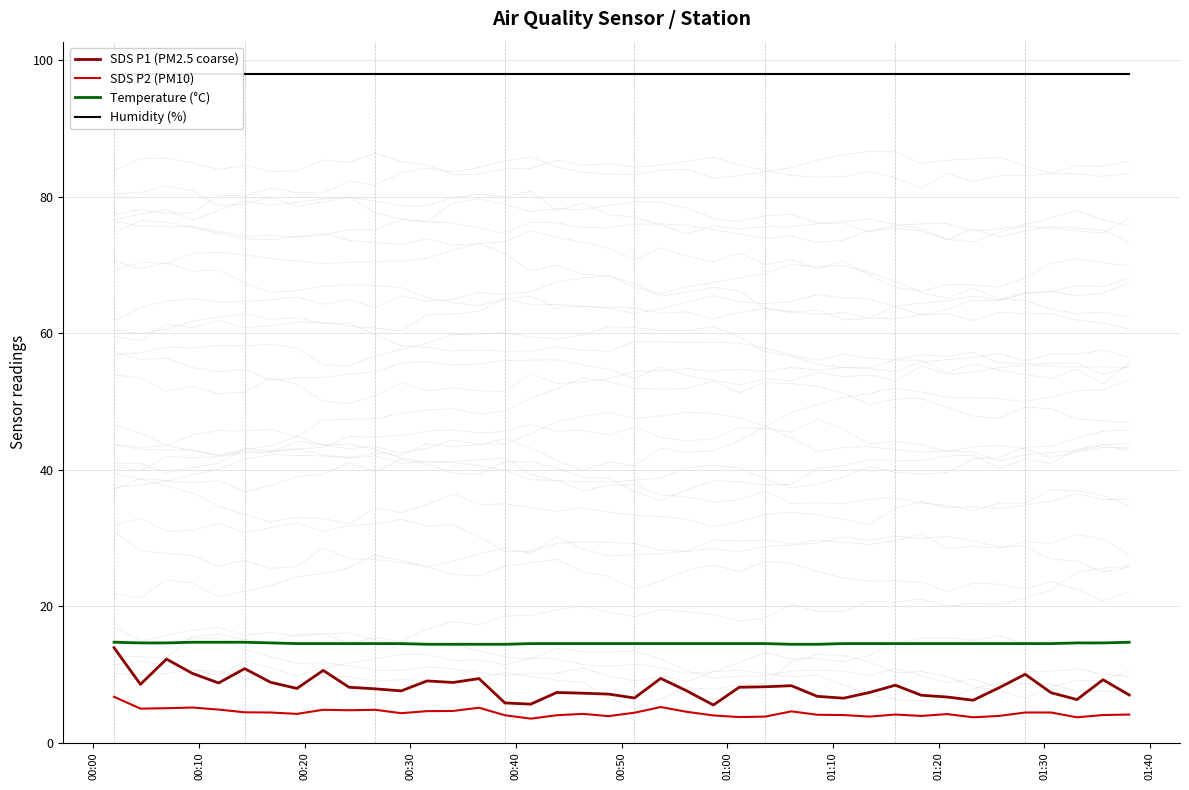

Reading left to right, transcribe all the data shown in this chart.

SDS P1 (PM2.5 coarse): 13.9	8.5	12.2	10.1	8.7	10.8	8.8	7.9	10.6	8.1	7.9	7.6	9.0	8.8	9.4	5.8	5.6	7.3	7.2	7.1	6.5	9.4	7.6	5.5	8.1	8.2	8.3	6.8	6.5	7.3	8.4	6.9	6.7	6.2	8.0	10.0	7.3	6.3	9.2	7.0
SDS P2 (PM10): 6.7	5.0	5.0	5.1	4.8	4.4	4.4	4.2	4.8	4.7	4.8	4.3	4.6	4.6	5.1	4.0	3.5	4.0	4.2	3.9	4.4	5.2	4.5	4.0	3.7	3.8	4.6	4.1	4.0	3.8	4.1	3.9	4.2	3.7	3.9	4.4	4.4	3.7	4.0	4.1
Temperature (°C): 14.7	14.6	14.6	14.7	14.7	14.7	14.6	14.5	14.5	14.5	14.5	14.5	14.4	14.4	14.4	14.4	14.5	14.5	14.5	14.5	14.5	14.5	14.5	14.5	14.5	14.5	14.4	14.4	14.5	14.5	14.5	14.5	14.5	14.5	14.5	14.5	14.5	14.6	14.6	14.7
Humidity (%): 98.0	98.0	98.0	98.0	98.0	98.0	98.0	98.0	98.0	98.0	98.0	98.0	98.0	98.0	98.0	98.0	98.0	98.0	98.0	98.0	98.0	98.0	98.0	98.0	98.0	98.0	98.0	98.0	98.0	98.0	98.0	98.0	98.0	98.0	98.0	98.0	98.0	98.0	98.0	98.0